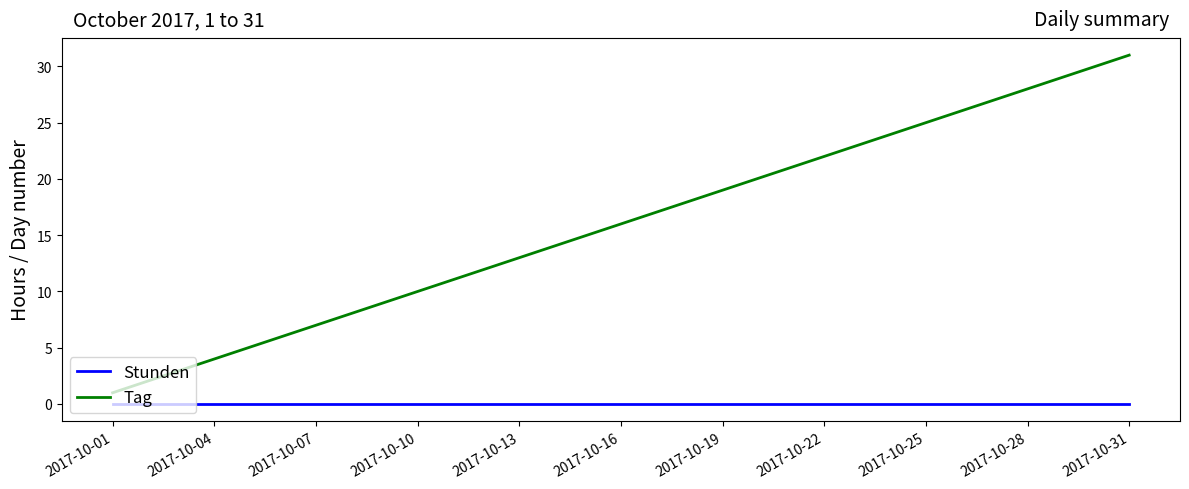

What is the maximum value shown in the chart?

31